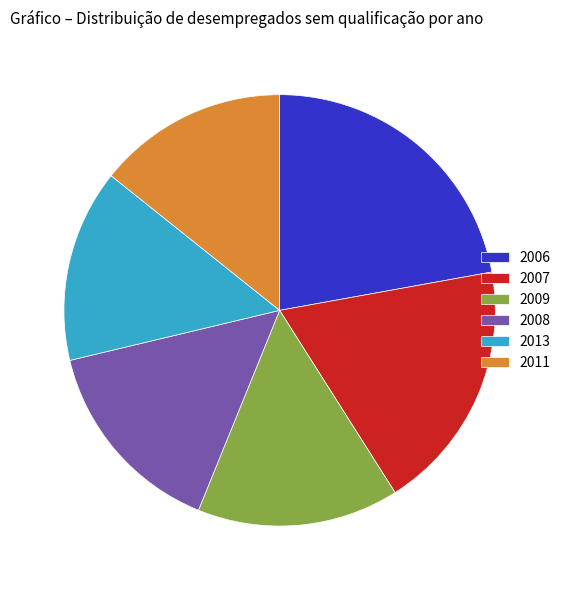

Which slice is the largest?

2006